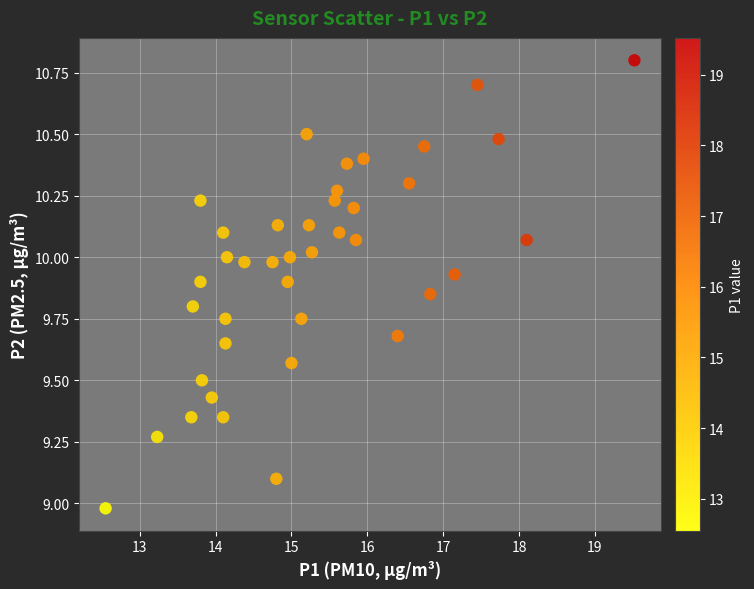

What is the range of Y values (max minus min)?

1.8